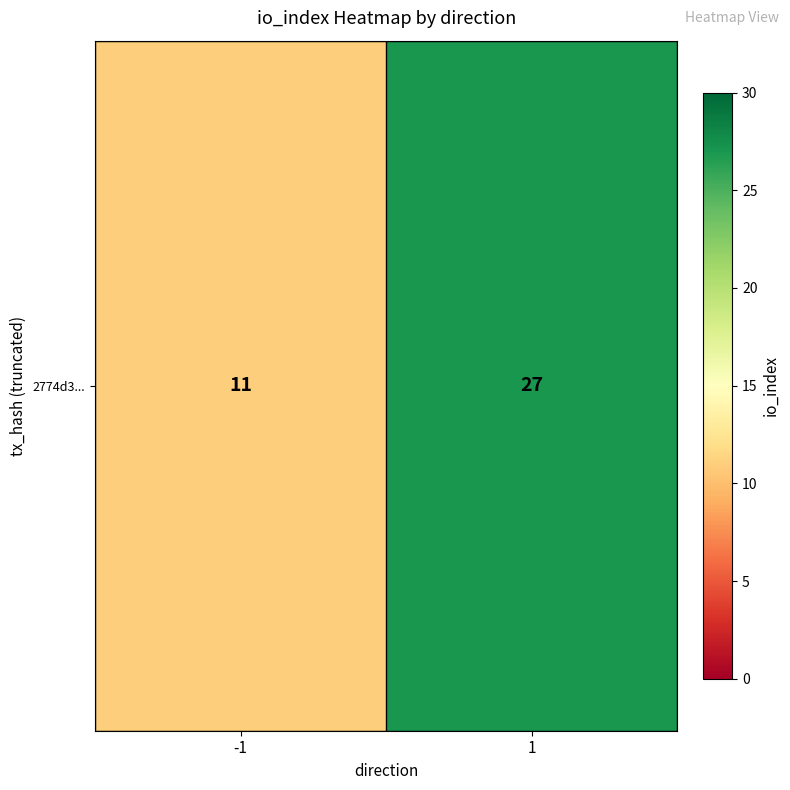

Reading right to left, transcribe all the data shown in this chart.

1=27	-1=11